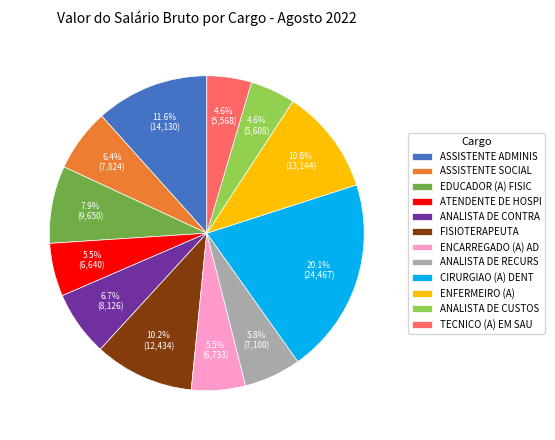

Approximately how many times larger is the value at EDUCADOR (A) FISIC compared to CIRURGIAO (A) DENT?

0.4